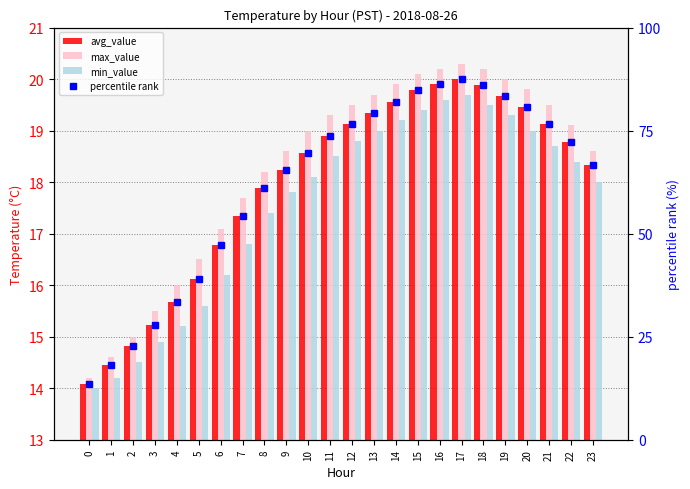

Which series has the largest range (max minus min)?

percentile rank